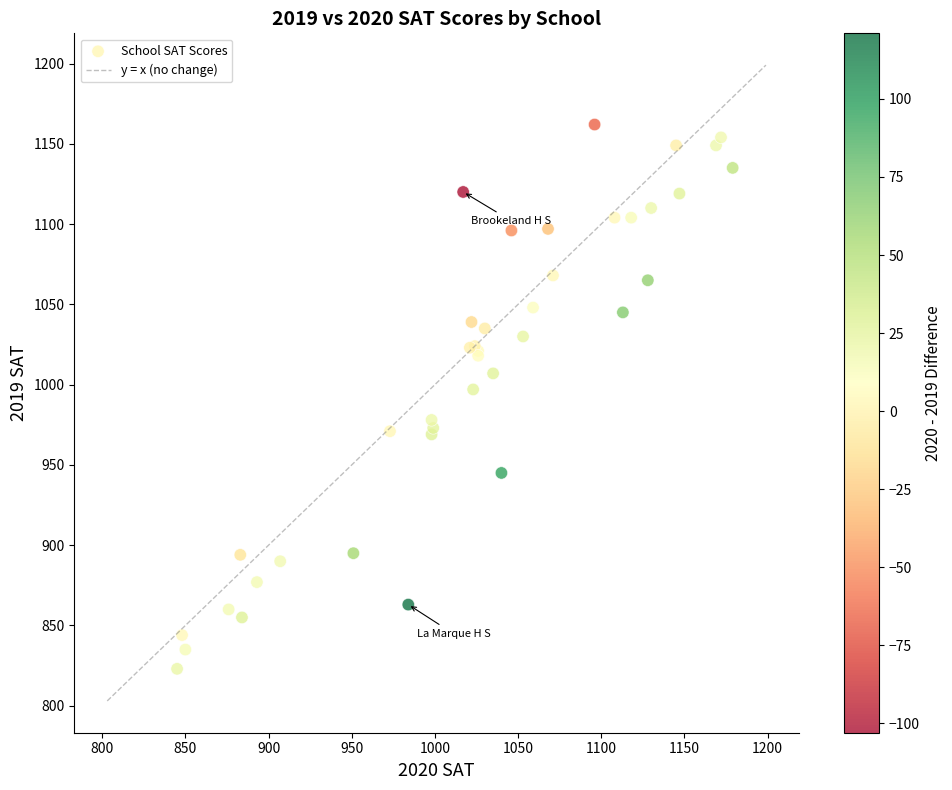

What Y value in the scatter plot is closest to 992?

997